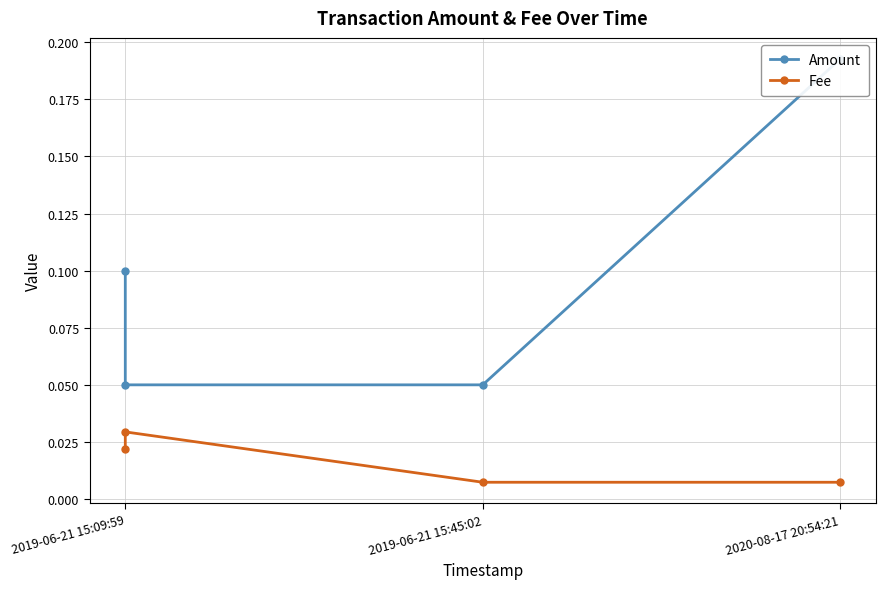

True or false: Fee has more than 1 interior local peaks.

False